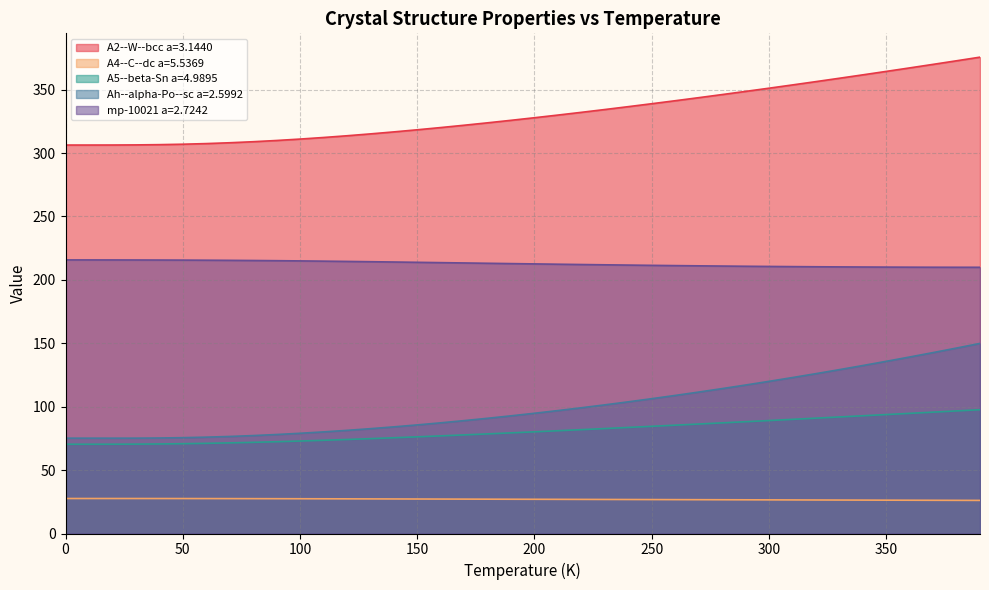

Reading right to left, extract all data points from this chart.

A2--W--bcc a=3.1440: 390.0=375.6	380.0=372.8	370.0=369.9	360.0=367.2	350.0=364.4	340.0=361.7	330.0=359.0	320.0=356.3	310.0=353.7	300.0=351.1	290.0=348.6	280.0=346.1	270.0=343.7	260.0=341.3	250.0=338.9	240.0=336.6	230.0=334.3	220.0=332.1	210.0=330.0	200.0=327.9	190.0=325.8	180.0=323.9	170.0=321.9	160.0=320.1	150.0=318.4	140.0=316.7	130.0=315.1	120.0=313.6	110.0=312.3	100.0=311.0	90.0=309.9	80.0=308.9	70.0=308.1	60.0=307.5	50.0=307.0	40.0=306.6	30.0=306.4	20.0=306.3	10.0=306.3	0.0=306.3
A4--C--dc a=5.5369: 390.0=26.1	380.0=26.1	370.0=26.2	360.0=26.2	350.0=26.3	340.0=26.3	330.0=26.4	320.0=26.4	310.0=26.5	300.0=26.5	290.0=26.6	280.0=26.6	270.0=26.7	260.0=26.7	250.0=26.8	240.0=26.8	230.0=26.8	220.0=26.9	210.0=26.9	200.0=27.0	190.0=27.0	180.0=27.1	170.0=27.1	160.0=27.2	150.0=27.2	140.0=27.2	130.0=27.3	120.0=27.3	110.0=27.4	100.0=27.4	90.0=27.4	80.0=27.5	70.0=27.5	60.0=27.5	50.0=27.6	40.0=27.6	30.0=27.6	20.0=27.6	10.0=27.6	0.0=27.6
A5--beta-Sn a=4.9895: 390.0=97.6	380.0=96.7	370.0=95.7	360.0=94.7	350.0=93.8	340.0=92.8	330.0=91.9	320.0=91.0	310.0=90.0	300.0=89.1	290.0=88.2	280.0=87.2	270.0=86.3	260.0=85.4	250.0=84.5	240.0=83.6	230.0=82.8	220.0=81.9	210.0=81.0	200.0=80.2	190.0=79.4	180.0=78.6	170.0=77.8	160.0=77.0	150.0=76.2	140.0=75.5	130.0=74.8	120.0=74.1	110.0=73.5	100.0=72.9	90.0=72.4	80.0=71.9	70.0=71.5	60.0=71.1	50.0=70.8	40.0=70.6	30.0=70.5	20.0=70.4	10.0=70.4	0.0=70.4
Ah--alpha-Po--sc a=2.5992: 390.0=149.9	380.0=146.2	370.0=142.7	360.0=139.2	350.0=135.8	340.0=132.4	330.0=129.2	320.0=126.0	310.0=123.0	300.0=120.0	290.0=117.1	280.0=114.3	270.0=111.5	260.0=108.9	250.0=106.3	240.0=103.8	230.0=101.4	220.0=99.1	210.0=96.9	200.0=94.8	190.0=92.8	180.0=90.9	170.0=89.0	160.0=87.3	150.0=85.6	140.0=84.1	130.0=82.7	120.0=81.3	110.0=80.1	100.0=79.0	90.0=78.1	80.0=77.2	70.0=76.5	60.0=76.0	50.0=75.6	40.0=75.3	30.0=75.2	20.0=75.2	10.0=75.2	0.0=75.2
mp-10021 a=2.7242: 390.0=209.9	380.0=209.9	370.0=210.0	360.0=210.0	350.0=210.1	340.0=210.1	330.0=210.2	320.0=210.3	310.0=210.5	300.0=210.6	290.0=210.7	280.0=210.9	270.0=211.1	260.0=211.3	250.0=211.5	240.0=211.7	230.0=211.9	220.0=212.1	210.0=212.3	200.0=212.6	190.0=212.8	180.0=213.1	170.0=213.3	160.0=213.6	150.0=213.8	140.0=214.1	130.0=214.3	120.0=214.6	110.0=214.8	100.0=215.0	90.0=215.1	80.0=215.3	70.0=215.4	60.0=215.5	50.0=215.6	40.0=215.6	30.0=215.7	20.0=215.7	10.0=215.7	0.0=215.7